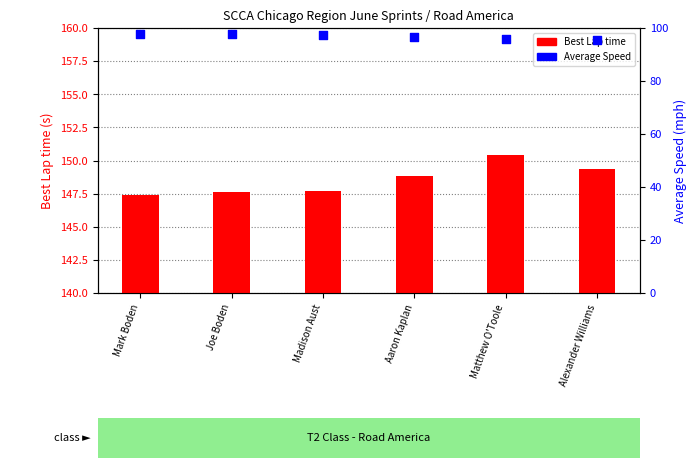

At which category is the sum across all series the highest?

Matthew O'Toole